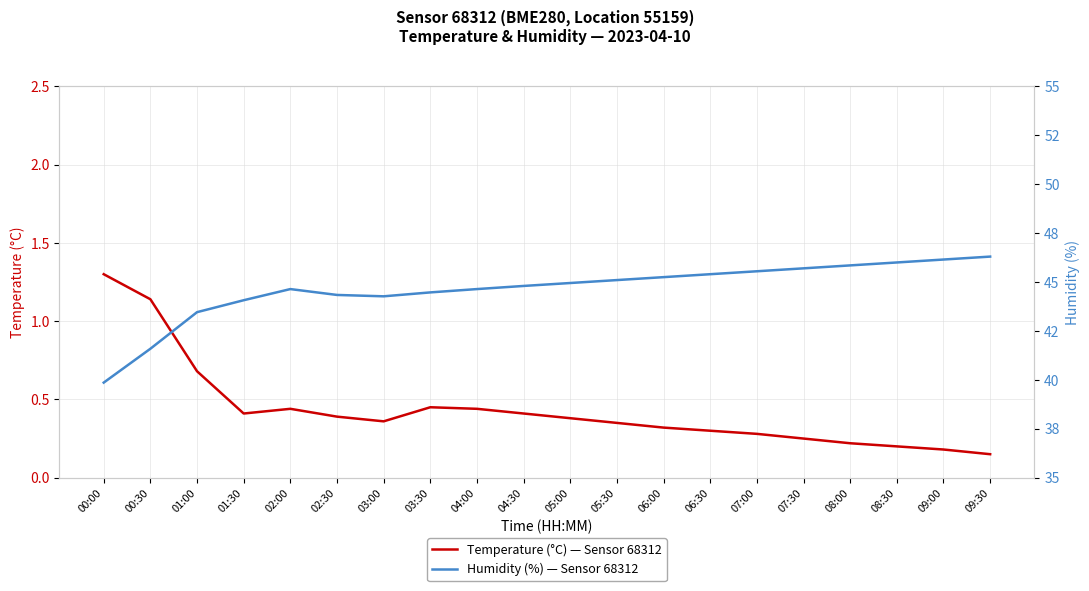

In Temperature (°C) — Sensor 68312, how many points are lower than both neighbors (excluding endpoints)?

2